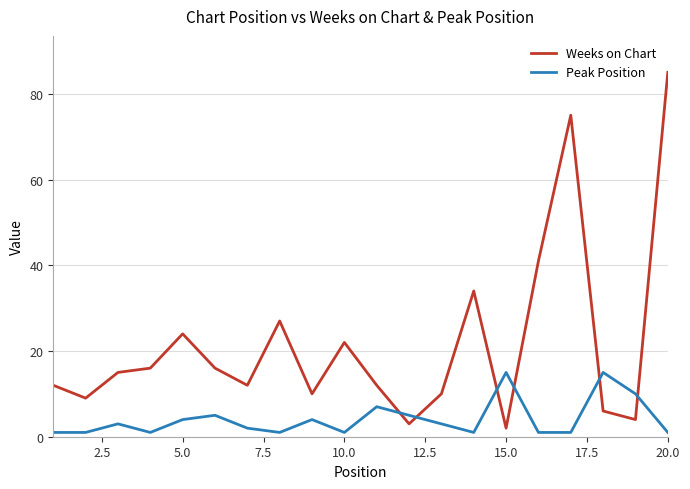

What is the maximum value shown in the chart?

85